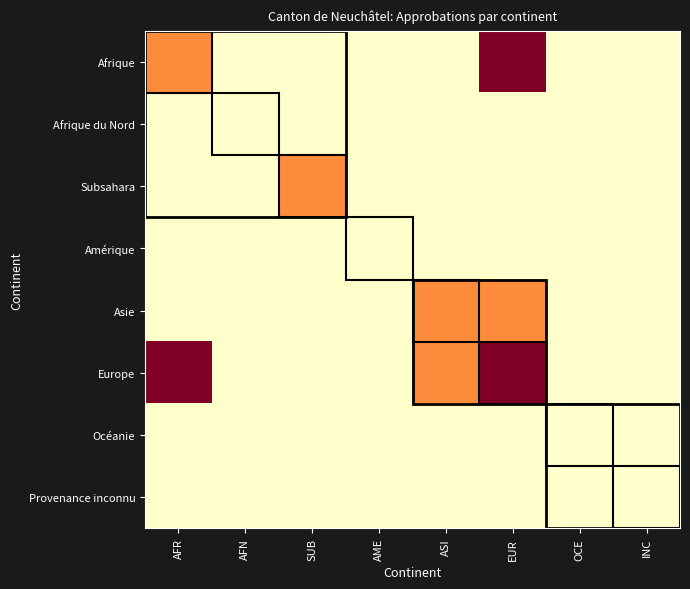

At which category is the sum across all series the highest?

EUR